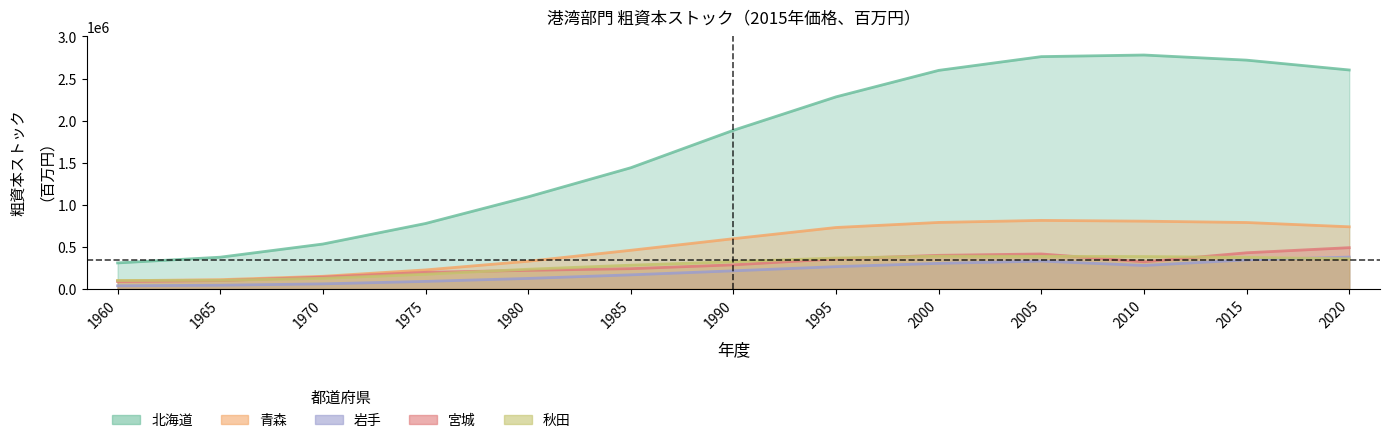

What is the highest value of the 秋田 series?

386185